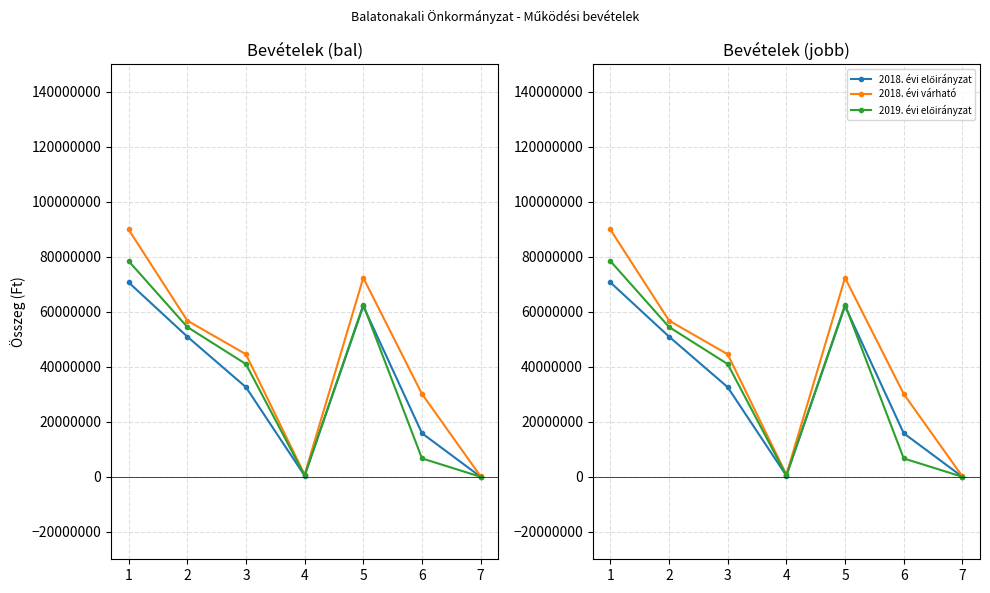

Reading right to left, list all the values displayed in this chart.

2018. évi előirányzat: 7=0	6=15838086	5=62098492	4=400000	3=32600000	2=51000000	1=70729687
2018. évi várható: 7=154600	6=30144906	5=72374921	4=768575	3=44571908	2=56827538	1=89961418
2019. évi előirányzat: 7=0	6=6685746	5=62551911	4=500000	3=41000000	2=54500000	1=78494085